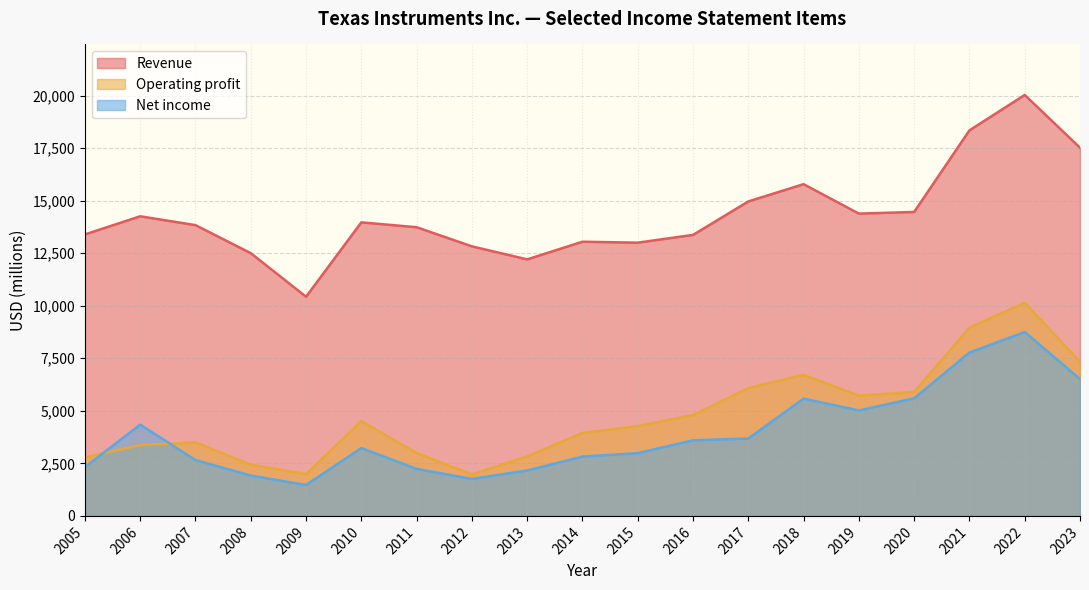

Where is the first local maximum for Revenue?

2006